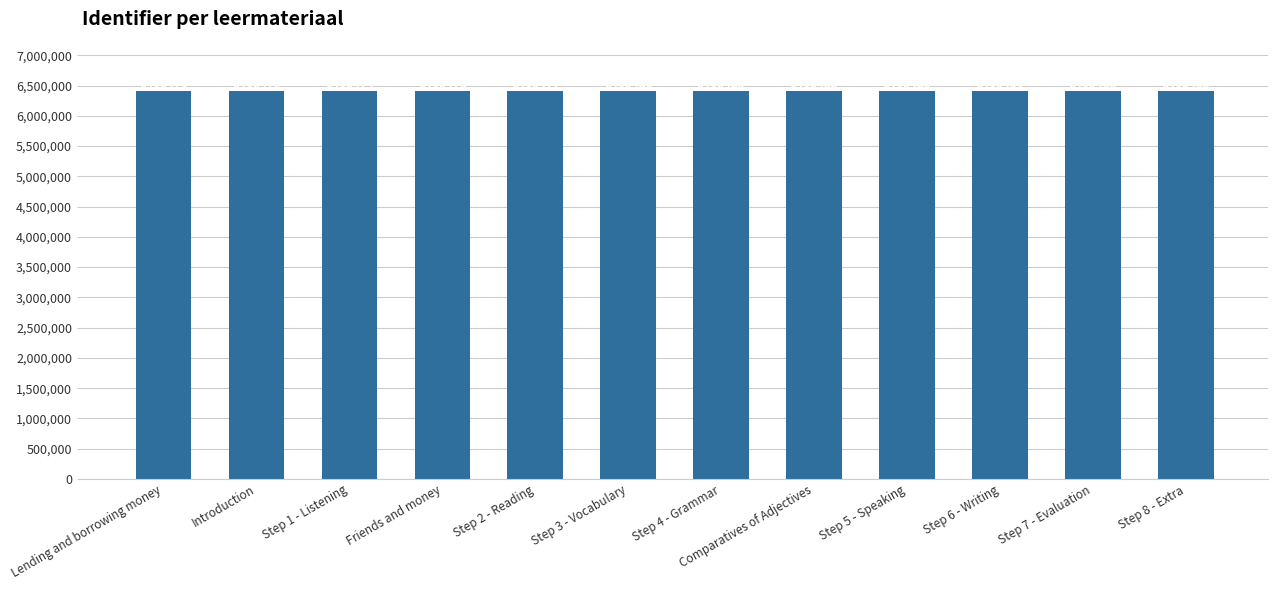

What is the difference between the values at Step 7 - Evaluation and Step 4 - Grammar?

8